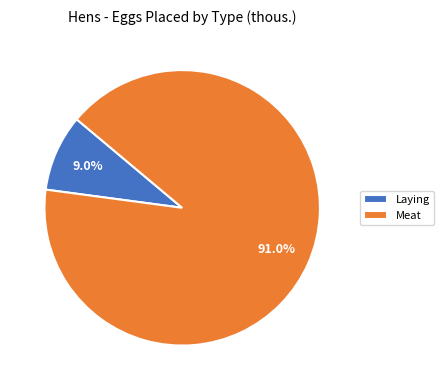

What portion of the pie excludes Laying?

91.0%